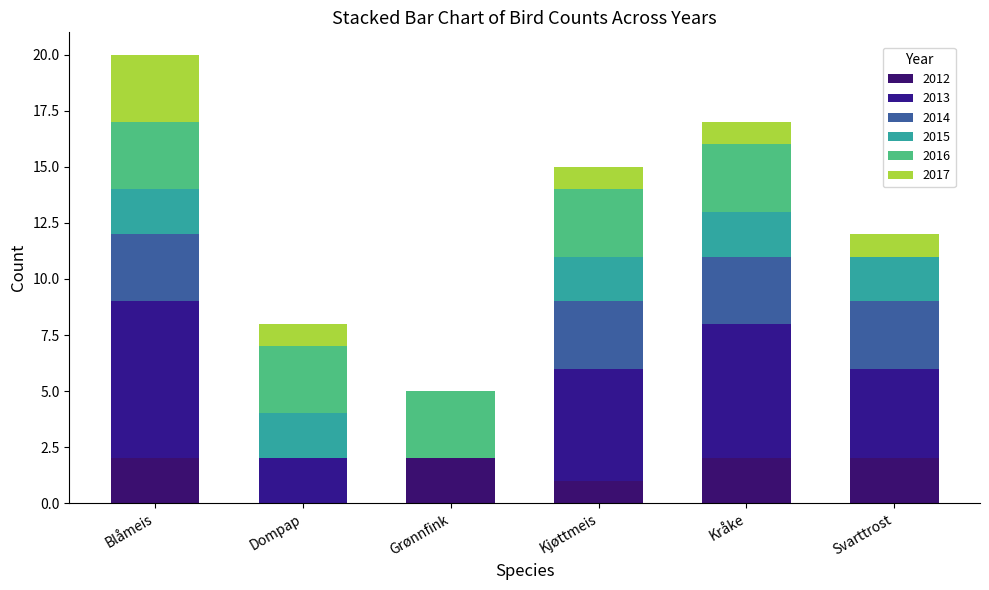

Are the bars horizontal?

No